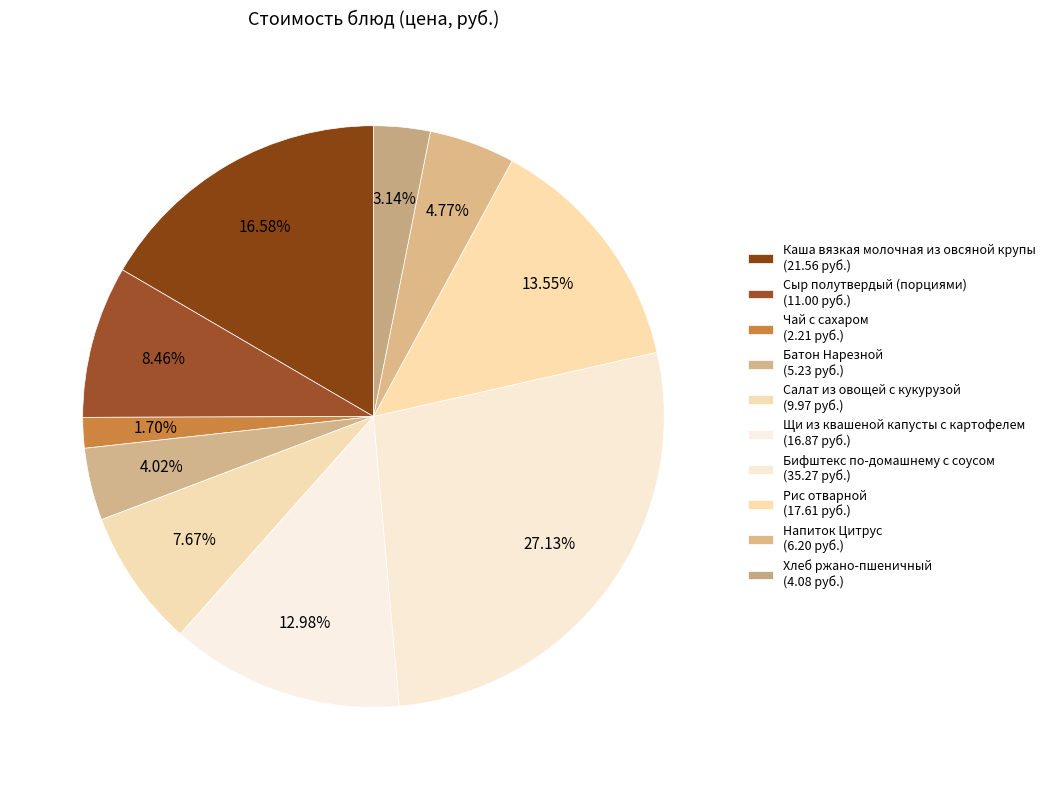

Count the number of slices in the pie.

10